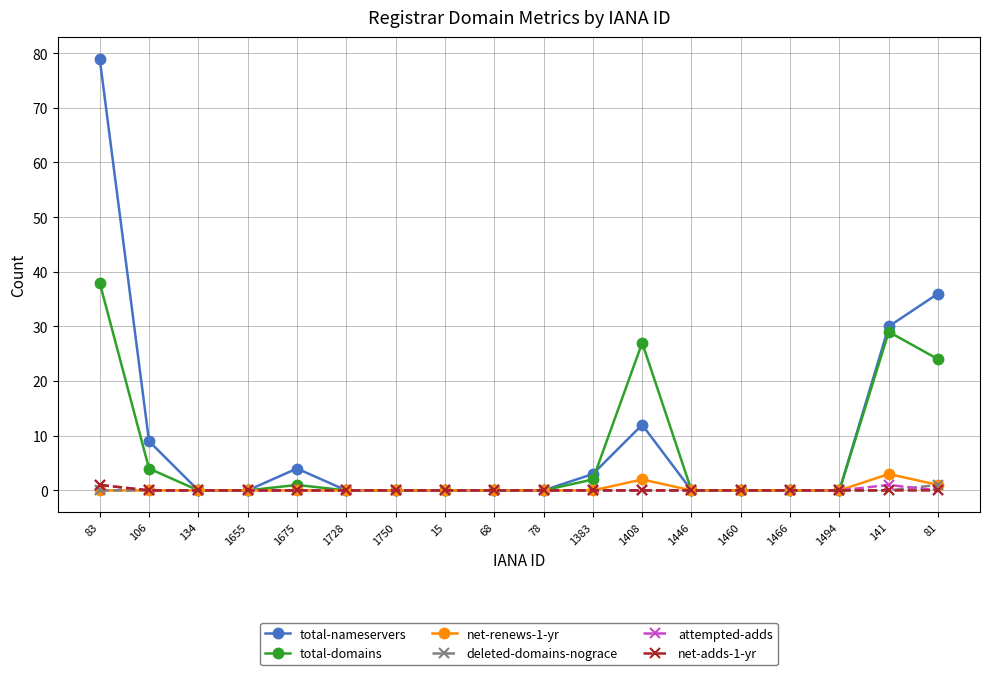

Which series has the largest total across all categories?

total-nameservers